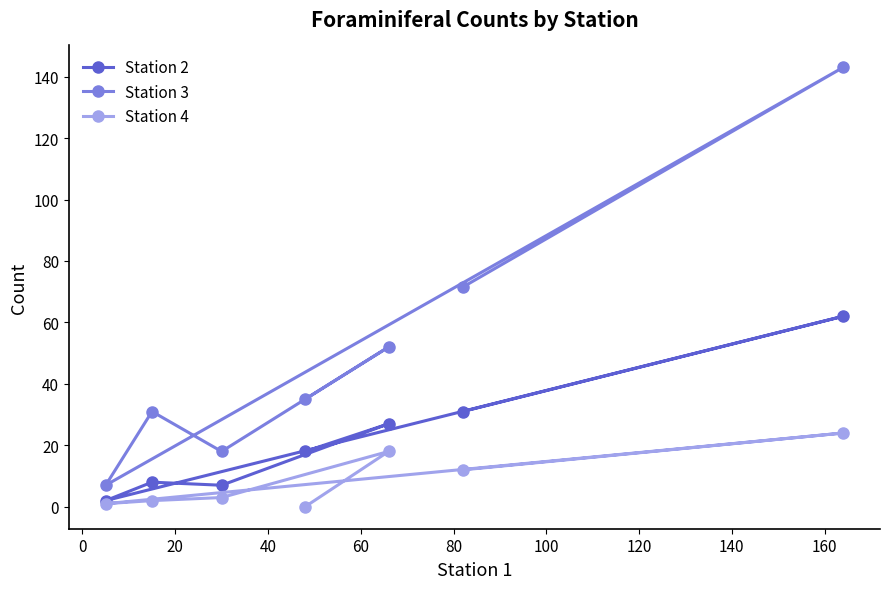

What is the value of the Station 3 point at the 5th from the left?

52.0